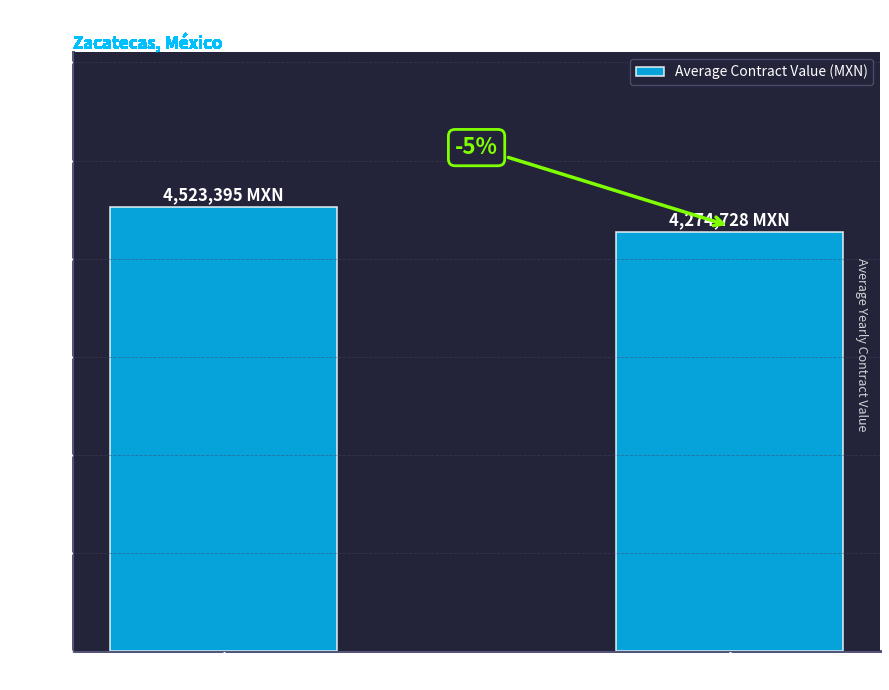

Does the chart contain any negative values?

No